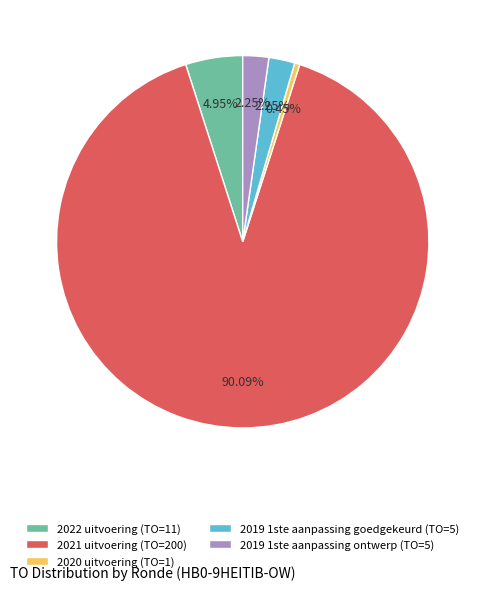

What percentage is the 2019 1ste aanpassing ontwerp (TO=5) slice, to the nearest percent?

2%